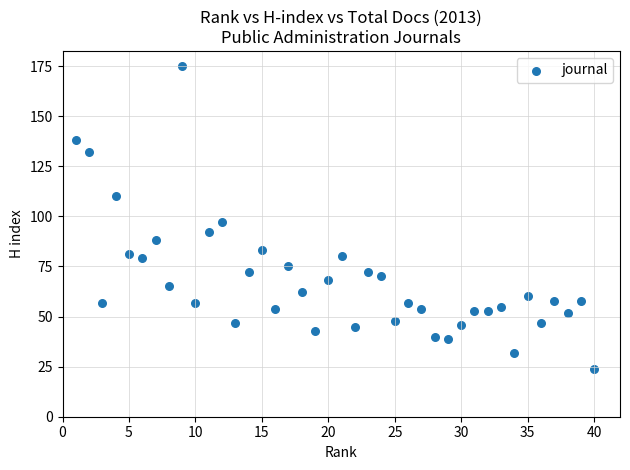

What Y value in the scatter plot is closest to 99?

97